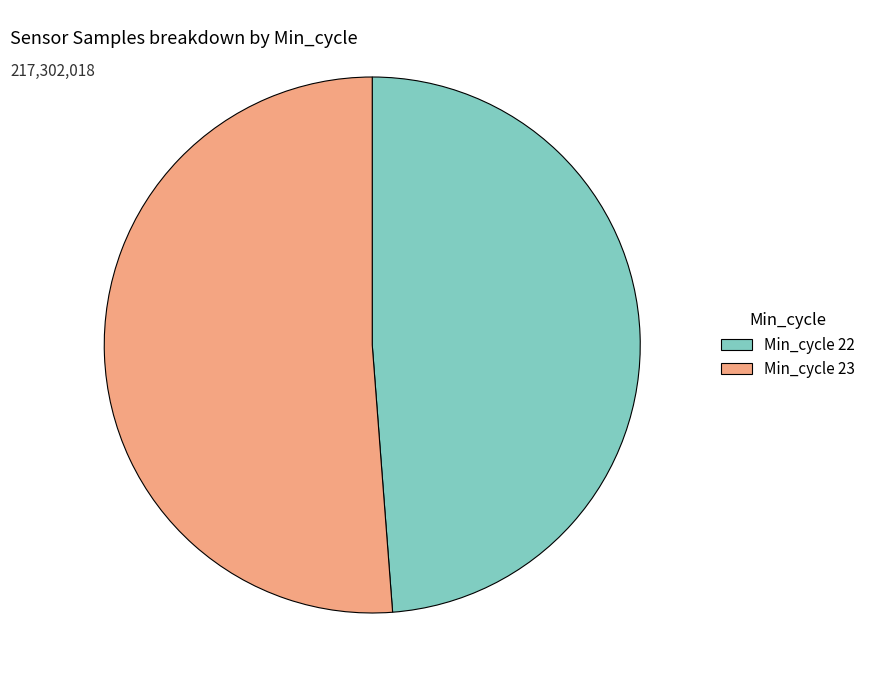

Rank the categories by value from lowest to highest.

Min_cycle 22, Min_cycle 23